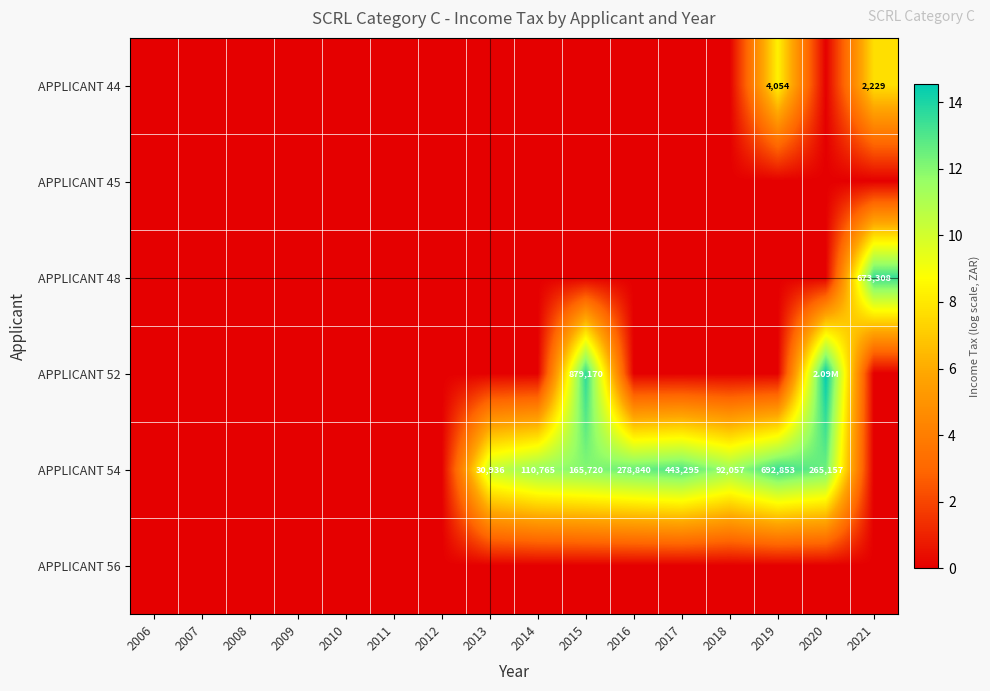

List the labels in order of APPLICANT 48 value, smallest first.

2006, 2007, 2008, 2009, 2010, 2011, 2012, 2013, 2014, 2015, 2016, 2017, 2018, 2019, 2020, 2021